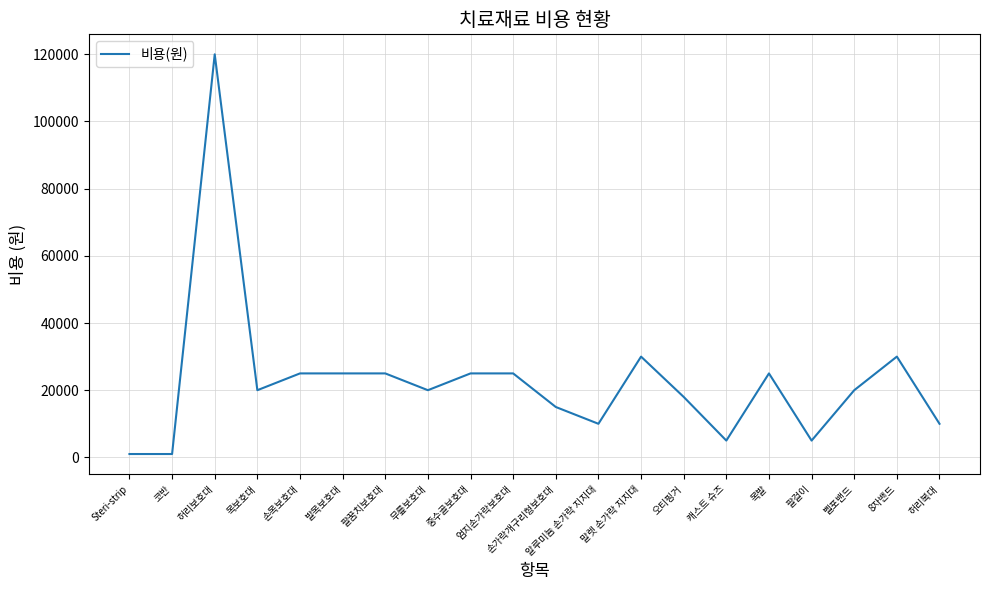

At which label does the data first exceed 20000?

허리보호대